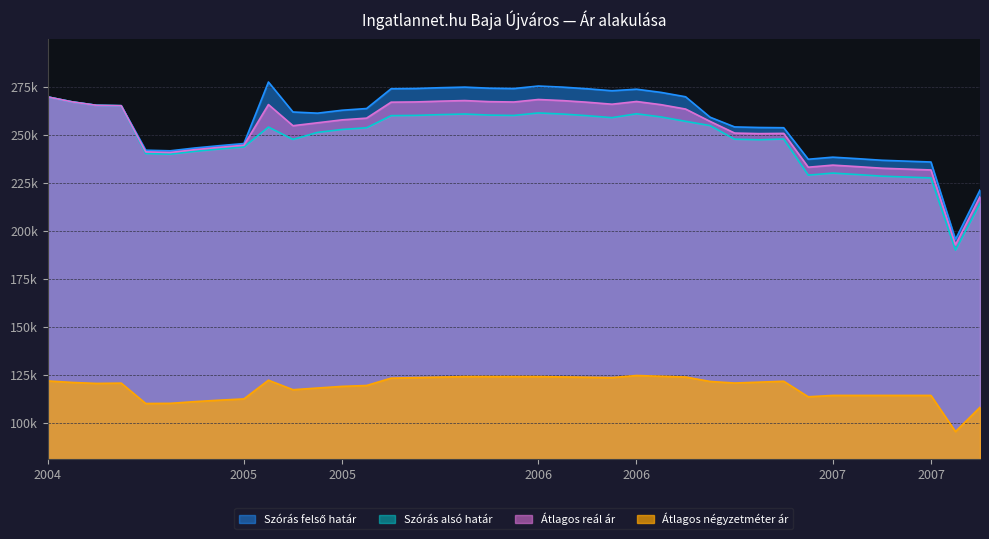

True or false: Szórás felső határ and Átlagos reál ár intersect in this chart.

False